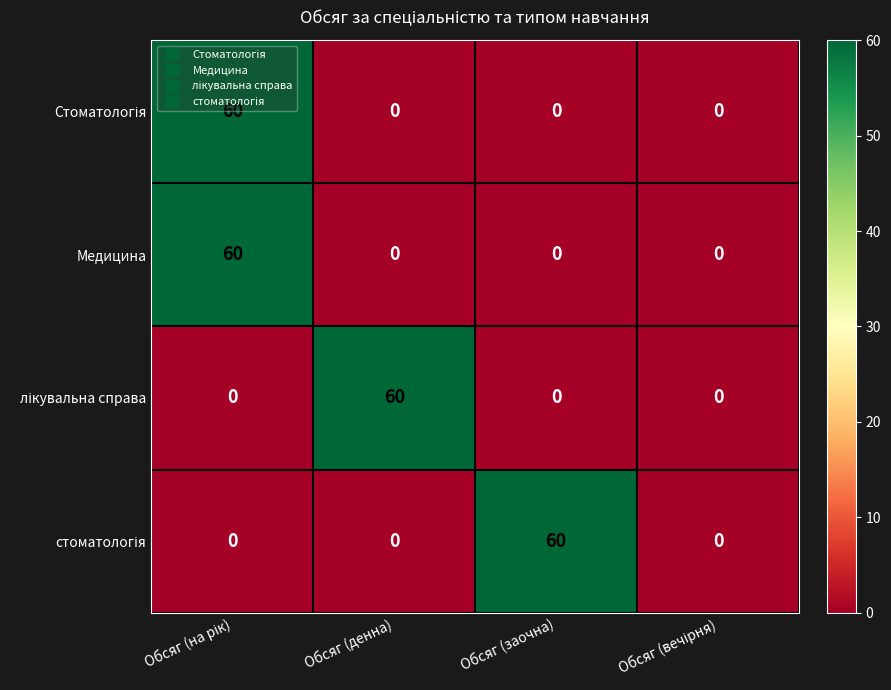

What is the difference between the highest and lowest values at Обсяг (заочна)?

60